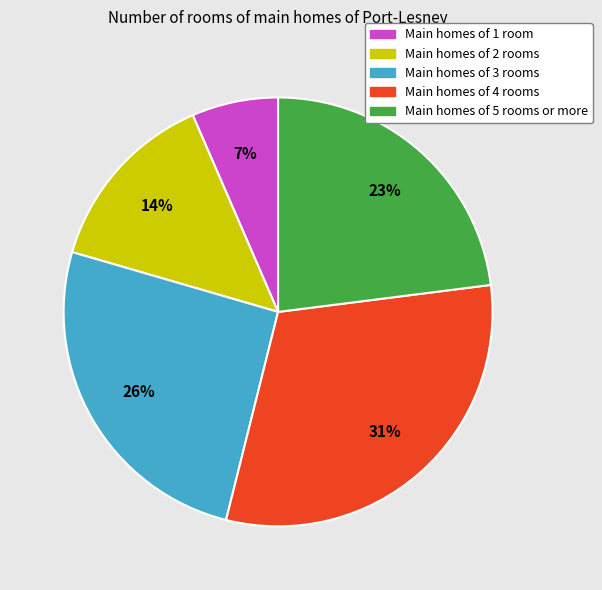

Is Main homes of 1 room the majority of the pie?

No